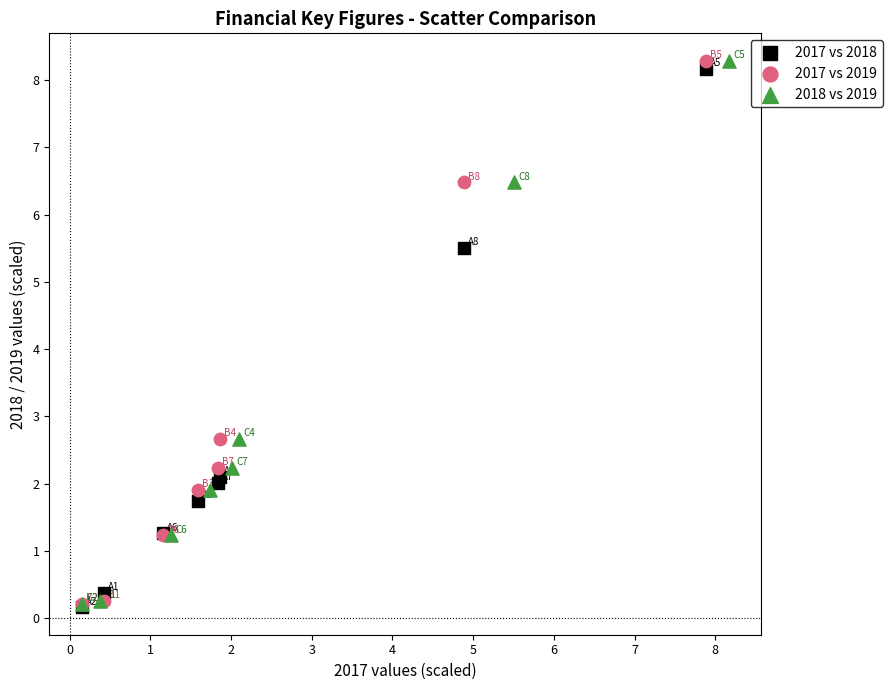

What are all the series names shown in the legend?

2017 vs 2018, 2017 vs 2019, 2018 vs 2019